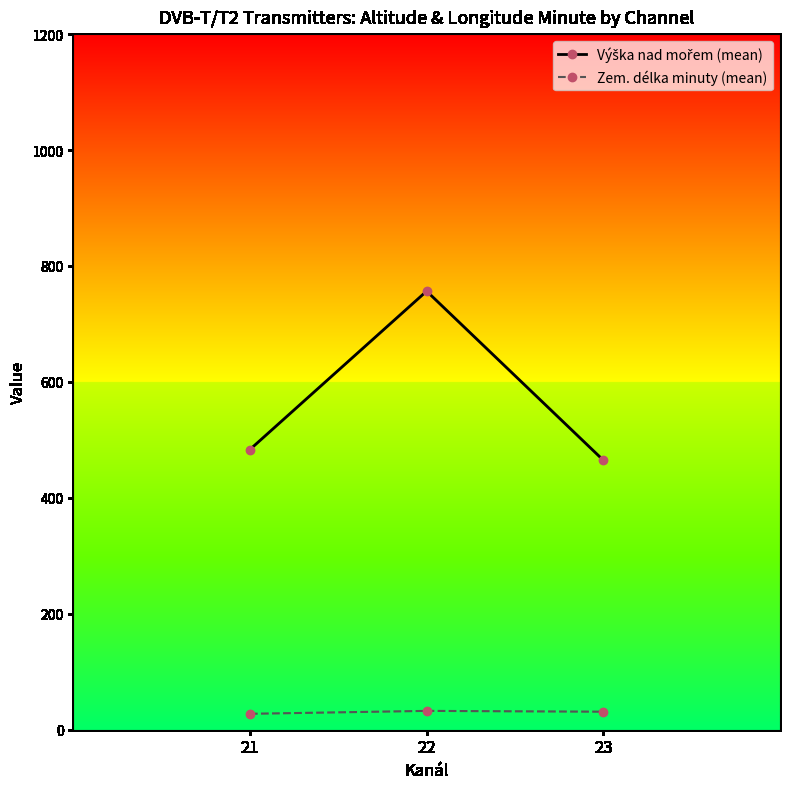

What is the smallest value displayed?

27.5